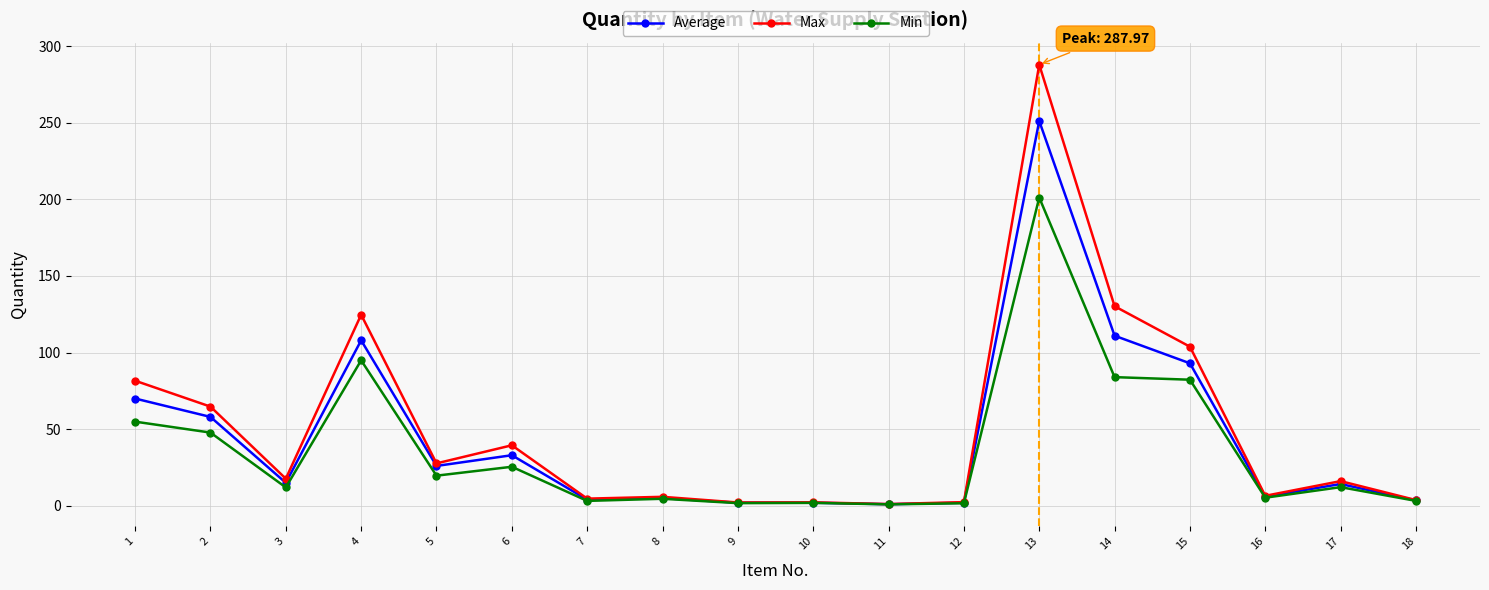

List the series in order of their peak value, lowest first.

Min, Average, Max